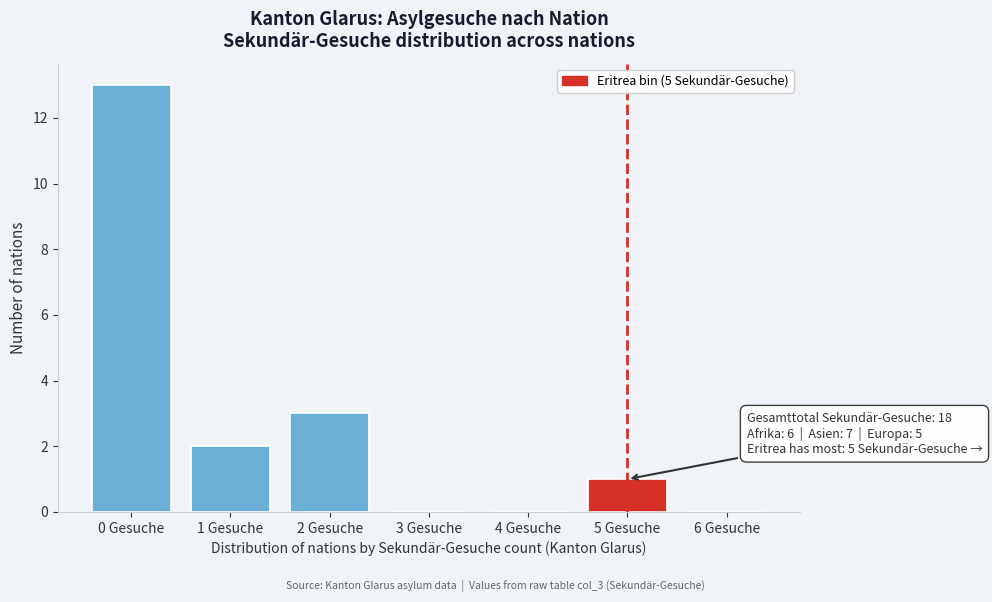

Over which range of the x-axis is the bar tallest?

-0.5 to 0.5